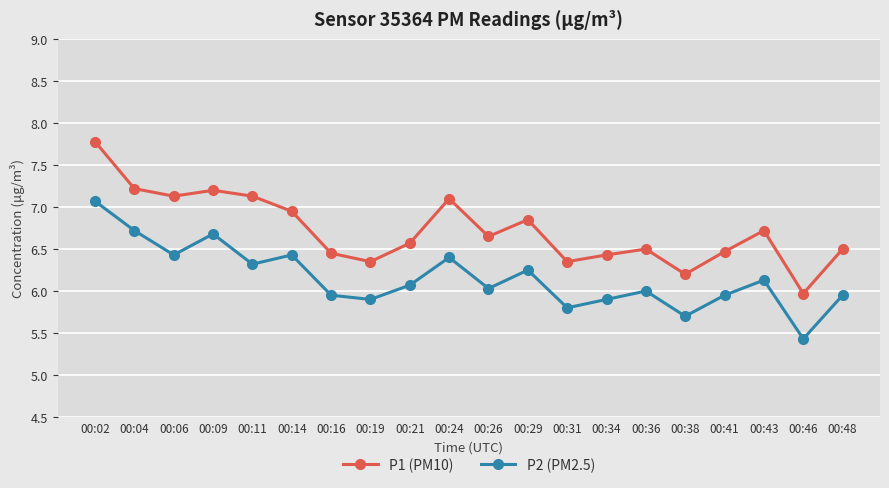

What is the sum of all P1 (PM10) values?

134.5